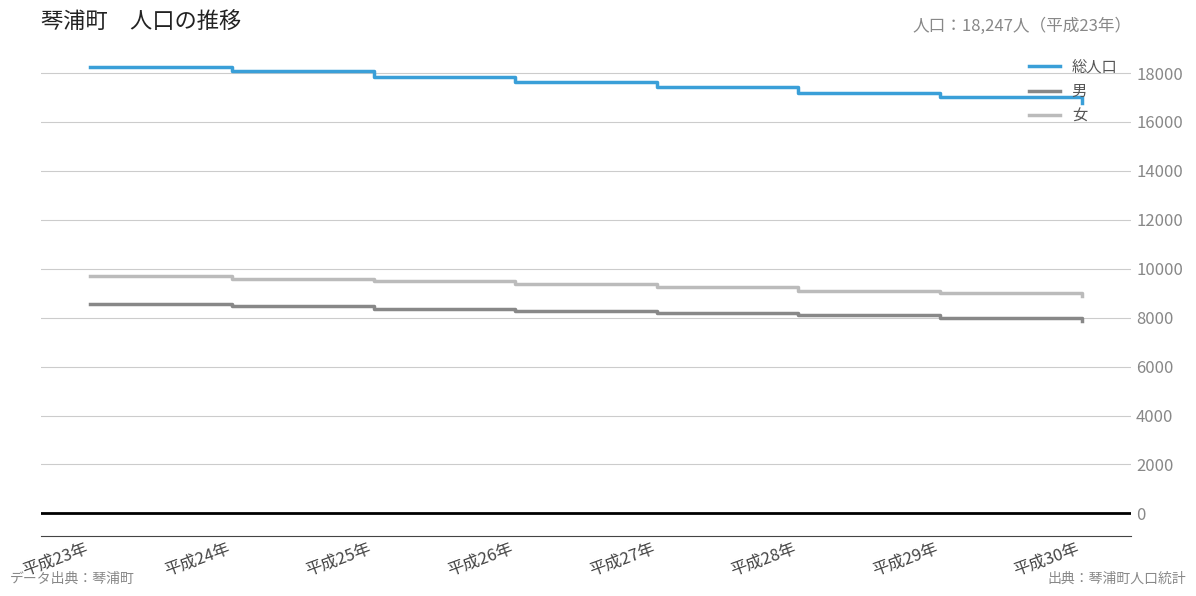

True or false: 総人口 has more than 2 interior local peaks.

False